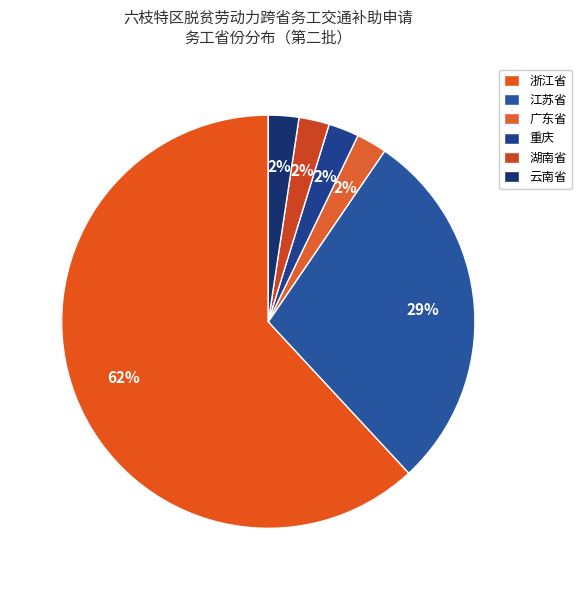

To the nearest percent, what percentage of the pie is 湖南省?

2%